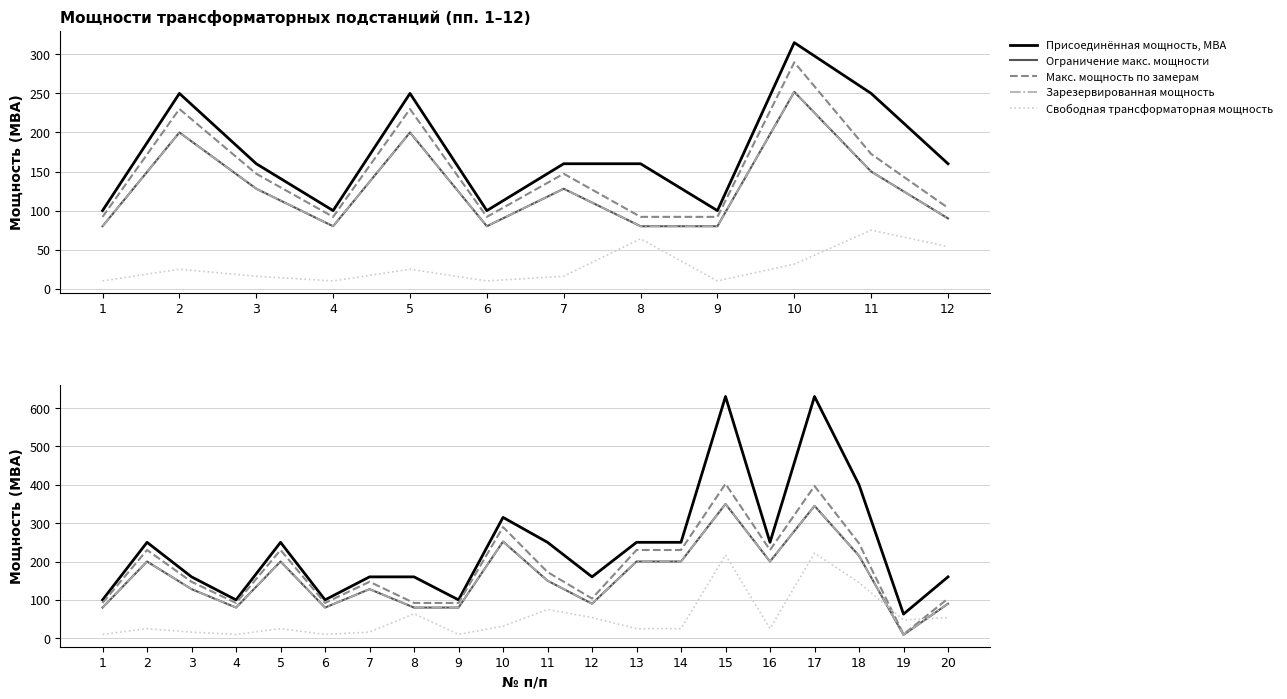

How many values in the Макс. мощность по замерам series are below 172?

10